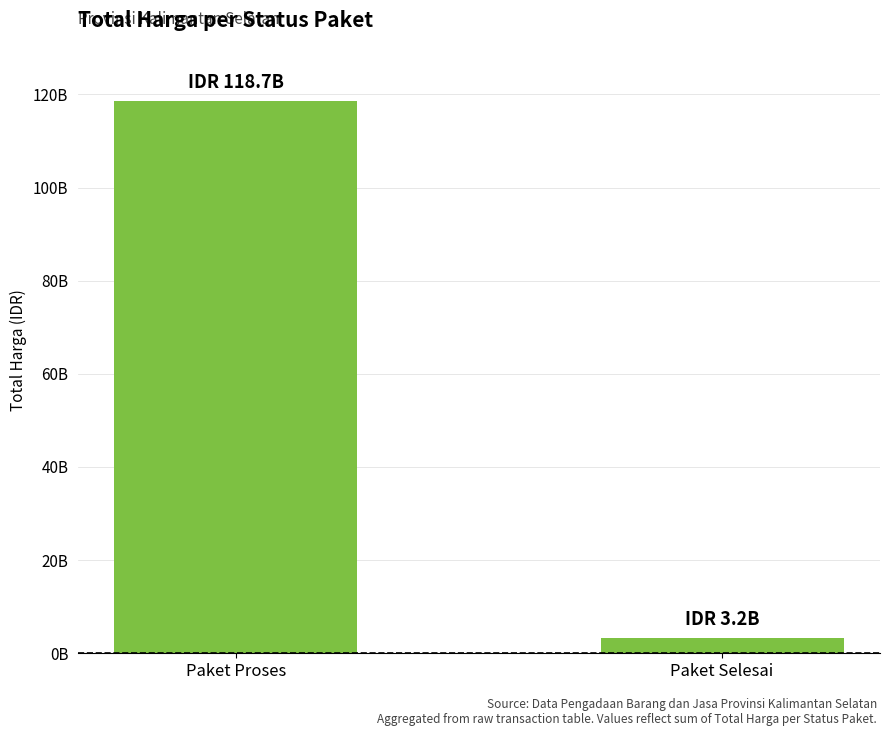

Count the values in the range 3204000000 to 118661312242.

2